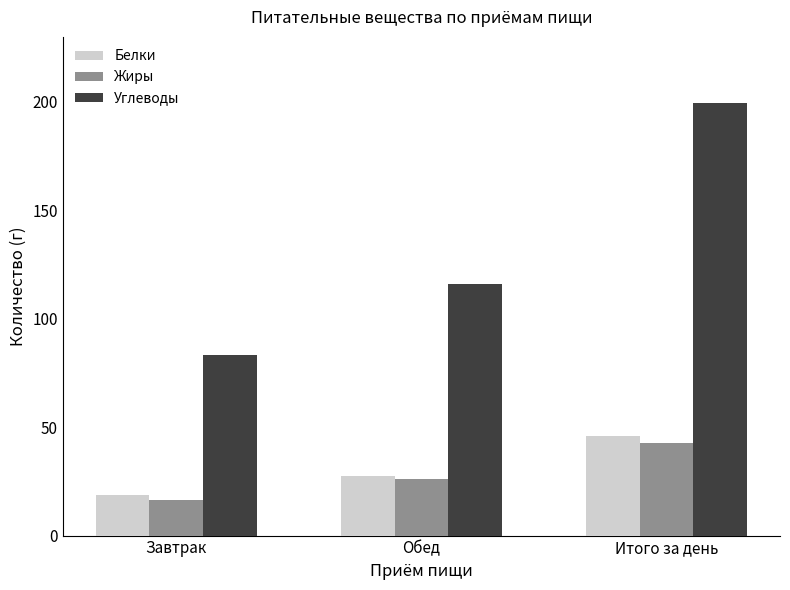

Between Завтрак and Итого за день, which series saw the biggest shift?

Углеводы